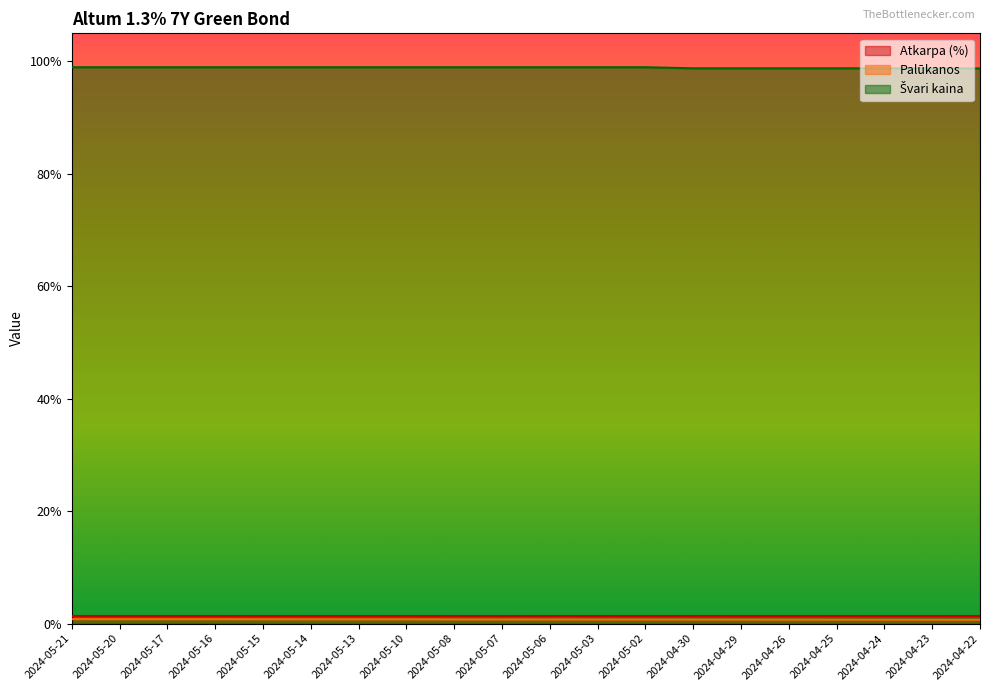

What is the smallest value displayed?

0.7